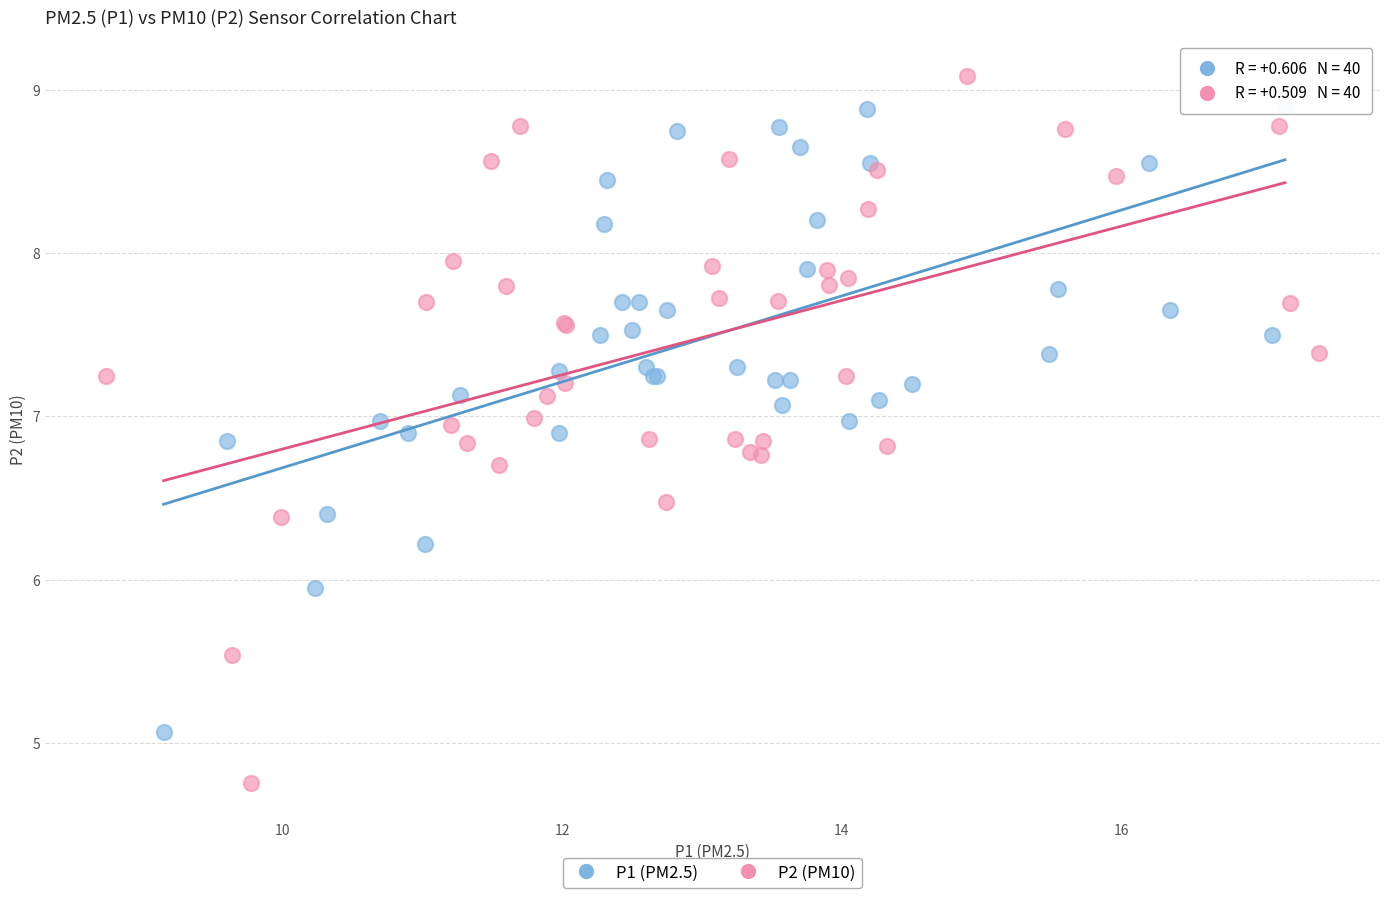

What are all the series names shown in the legend?

P1 (PM2.5), P2 (PM10)